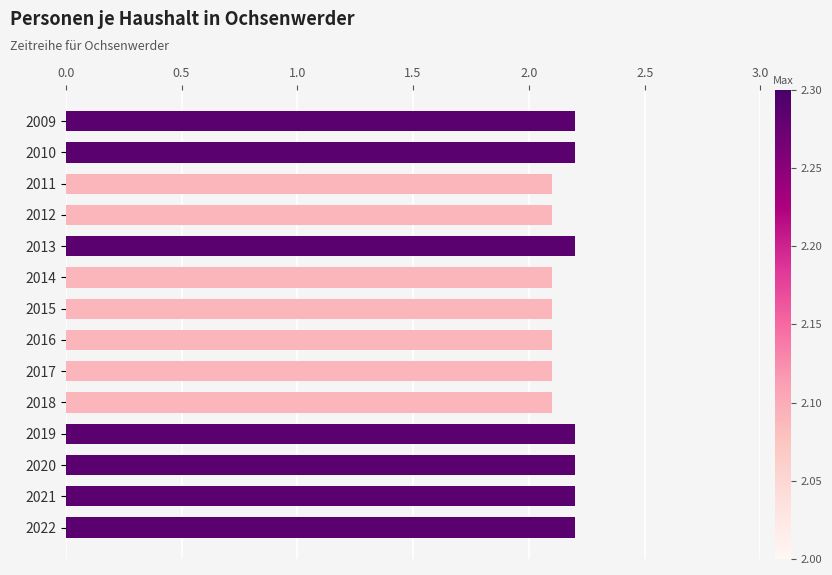

Reading bottom to top, list all the values displayed in this chart.

2022=2.2	2021=2.2	2020=2.2	2019=2.2	2018=2.1	2017=2.1	2016=2.1	2015=2.1	2014=2.1	2013=2.2	2012=2.1	2011=2.1	2010=2.2	2009=2.2